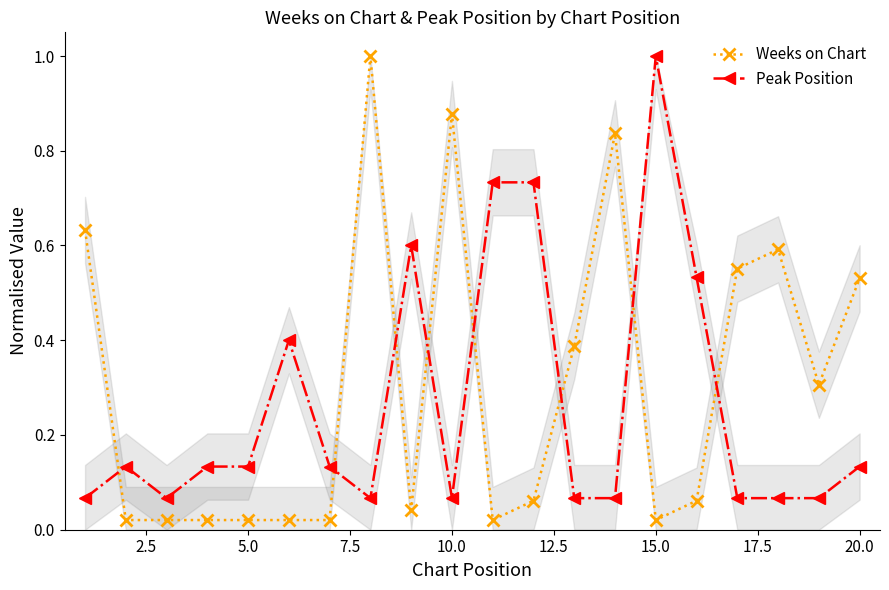

Reading left to right, transcribe all the data shown in this chart.

Weeks on Chart: 0.6	0.0	0.0	0.0	0.0	0.0	0.0	1.0	0.0	0.9	0.0	0.1	0.4	0.8	0.0	0.1	0.6	0.6	0.3	0.5
Peak Position: 0.1	0.1	0.1	0.1	0.1	0.4	0.1	0.1	0.6	0.1	0.7	0.7	0.1	0.1	1.0	0.5	0.1	0.1	0.1	0.1